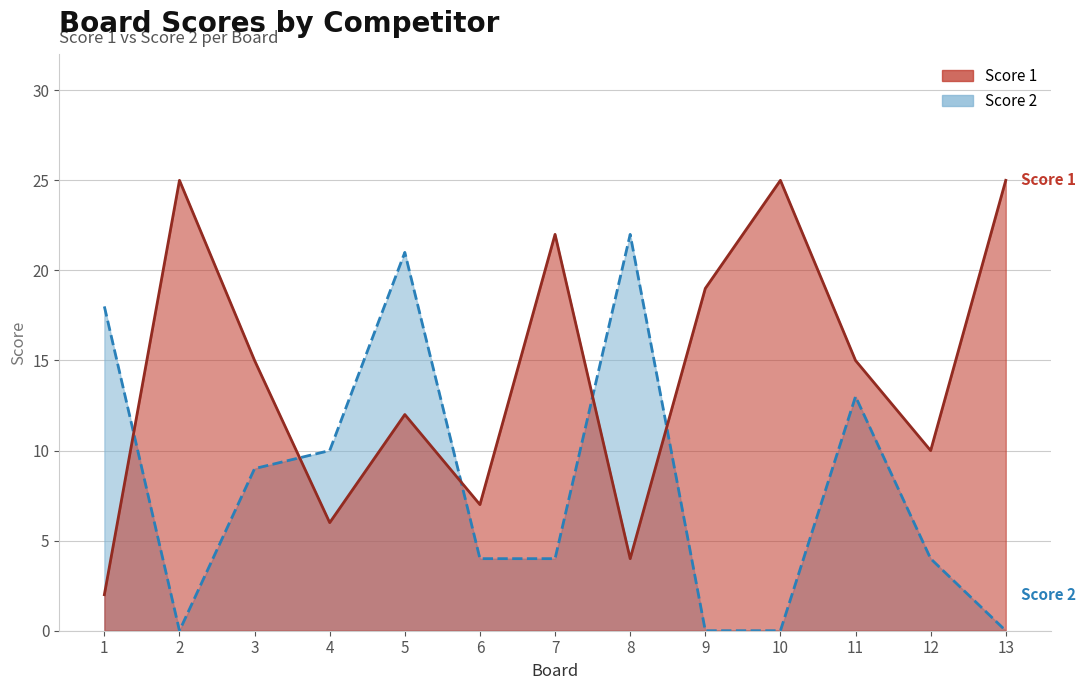

What is the maximum value for Score 1?

25